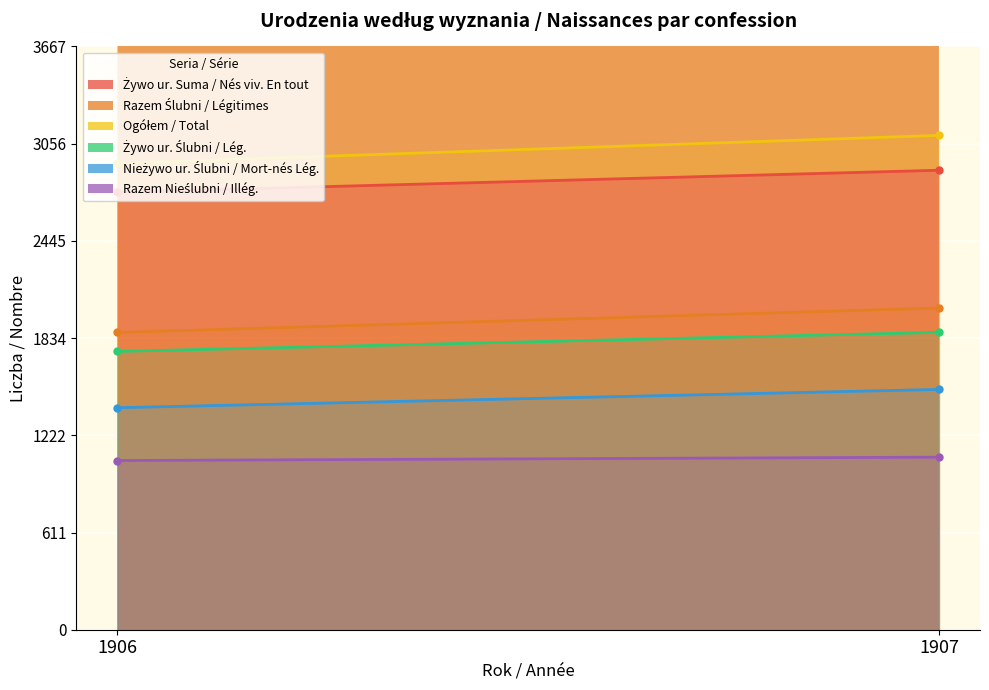

What are all the series names shown in the legend?

Żywo ur. Suma / Nés viv. En tout, Razem Ślubni / Légitimes, Ogółem / Total, Żywo ur. Ślubni / Lég., Nieżywo ur. Ślubni / Mort-nés Lég., Razem Nieślubni / Illég.